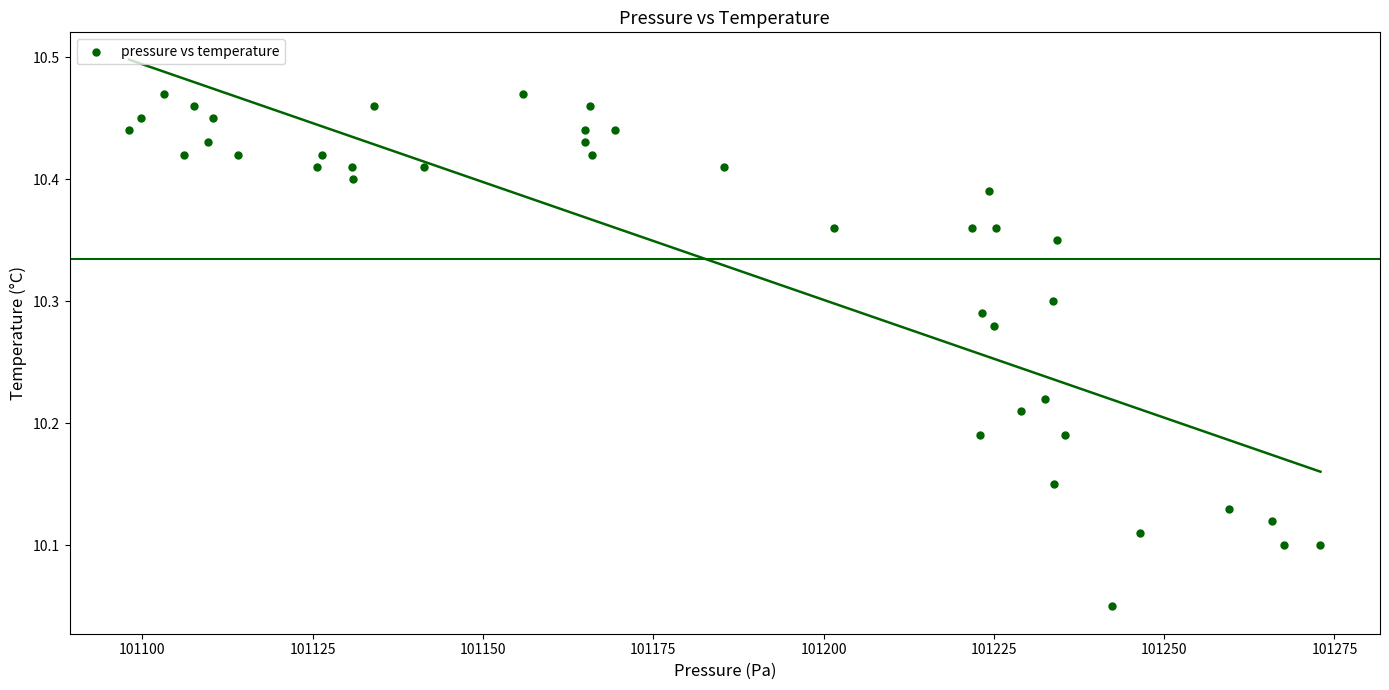

What is the range of Y values (max minus min)?

0.4